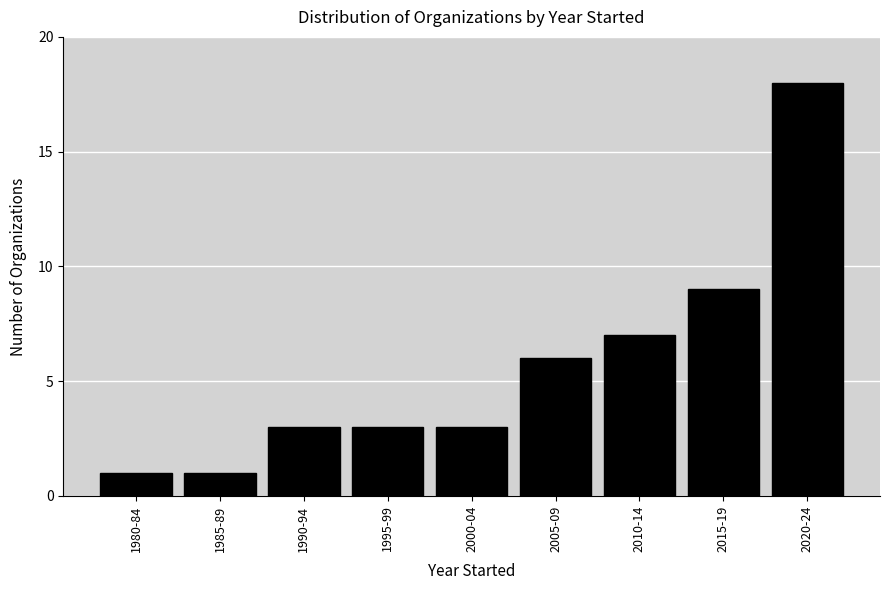

Reading left to right, list all the values displayed in this chart.

1	1	3	3	3	6	7	9	18